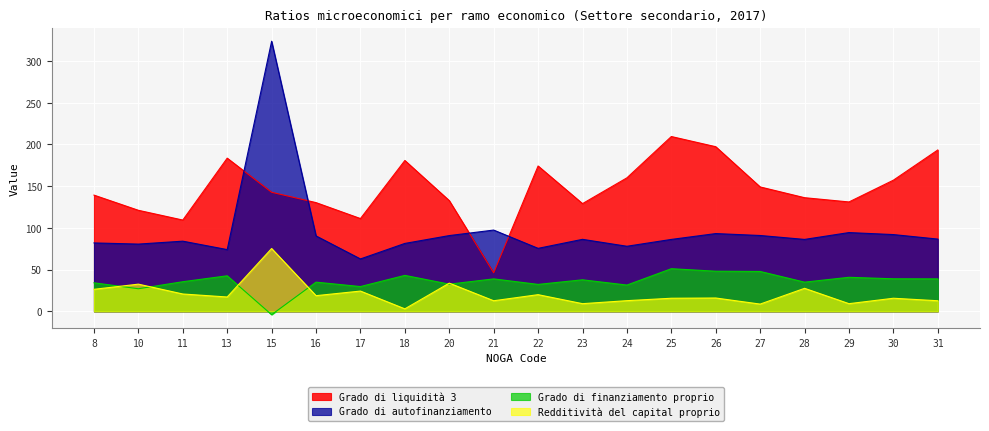

List the series in order of their peak value, lowest first.

Grado di finanziamento proprio, Redditività del capital proprio, Grado di liquidità 3, Grado di autofinanziamento